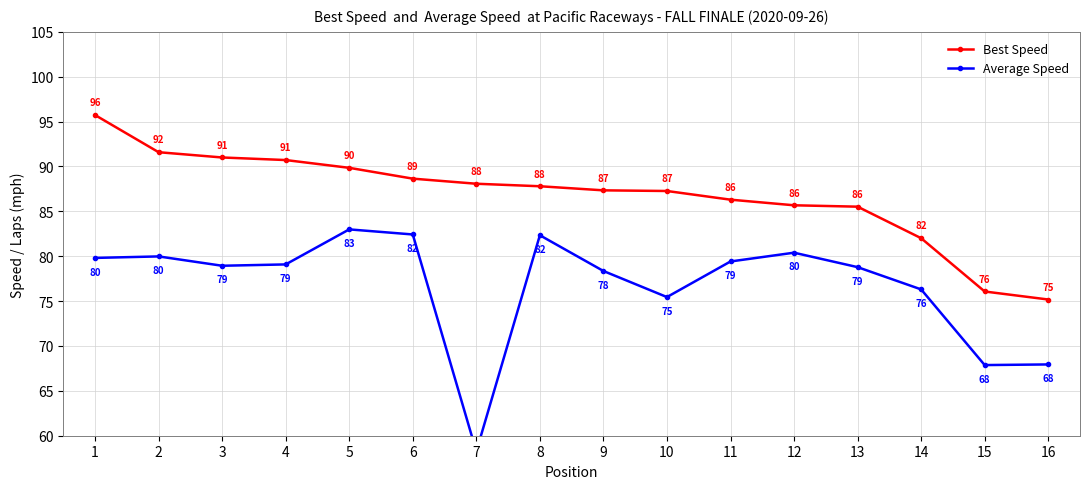

The value of Best Speed at 11 is 86.3. True or false?

True